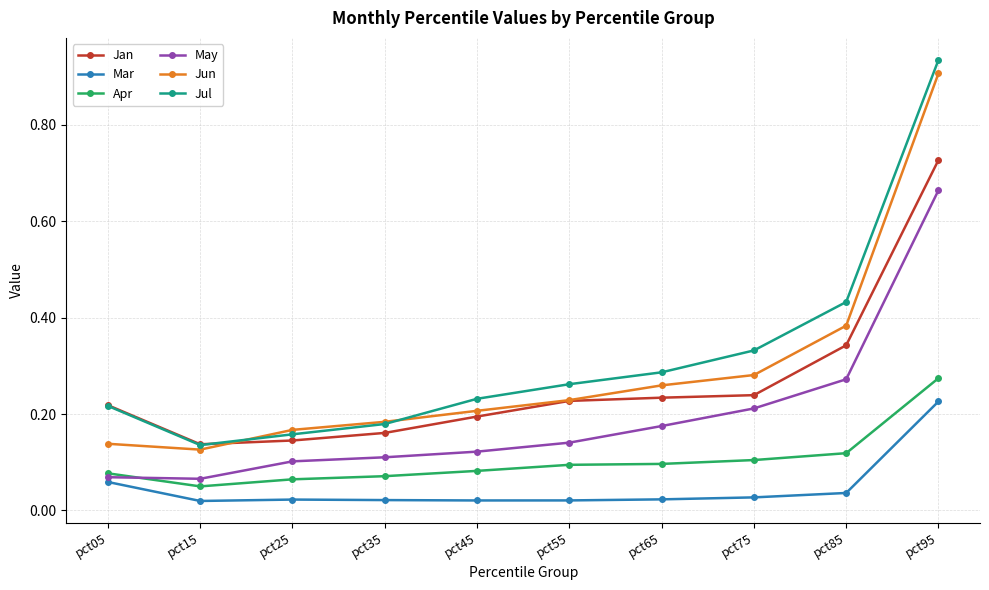

True or false: Jan and Mar cross at least once.

False